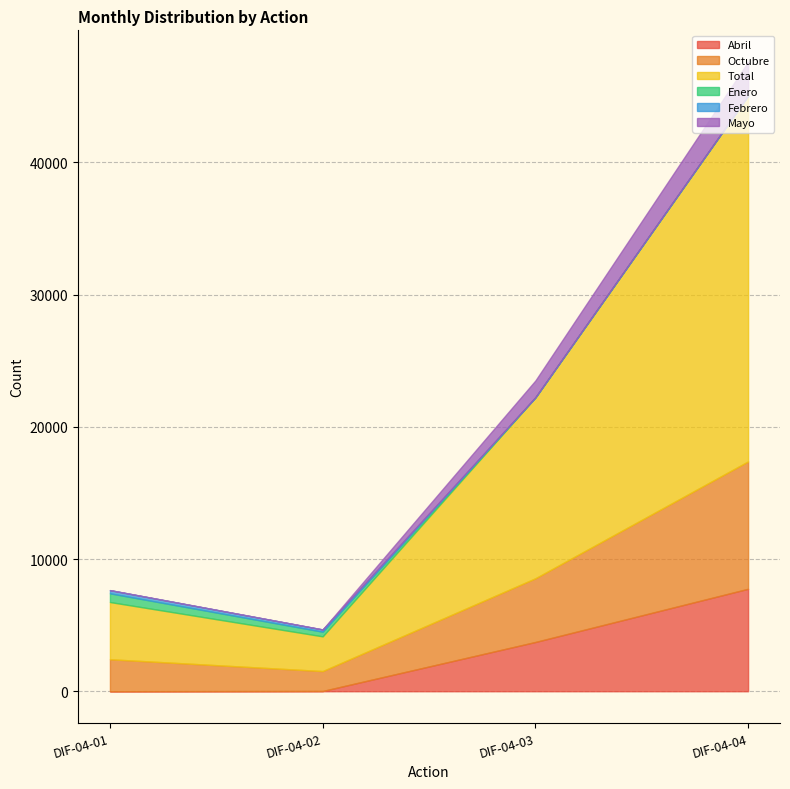

Which series ends up on top after the final intersection of Abril and Febrero?

Abril